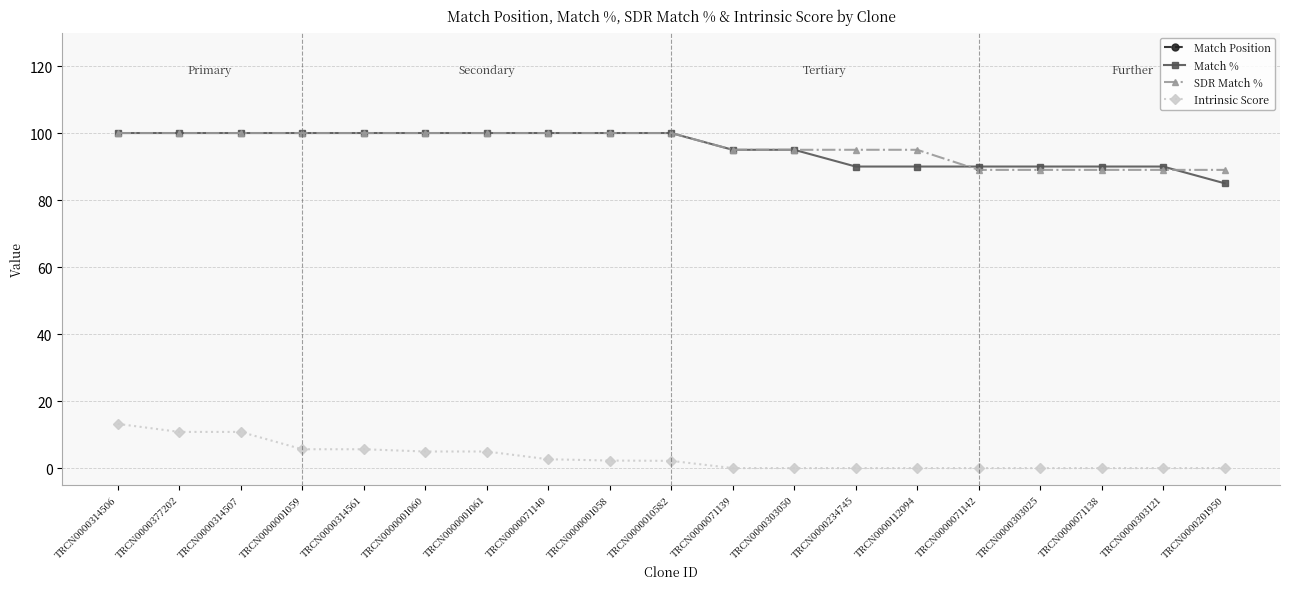

Which series has the largest total across all categories?

Match Position